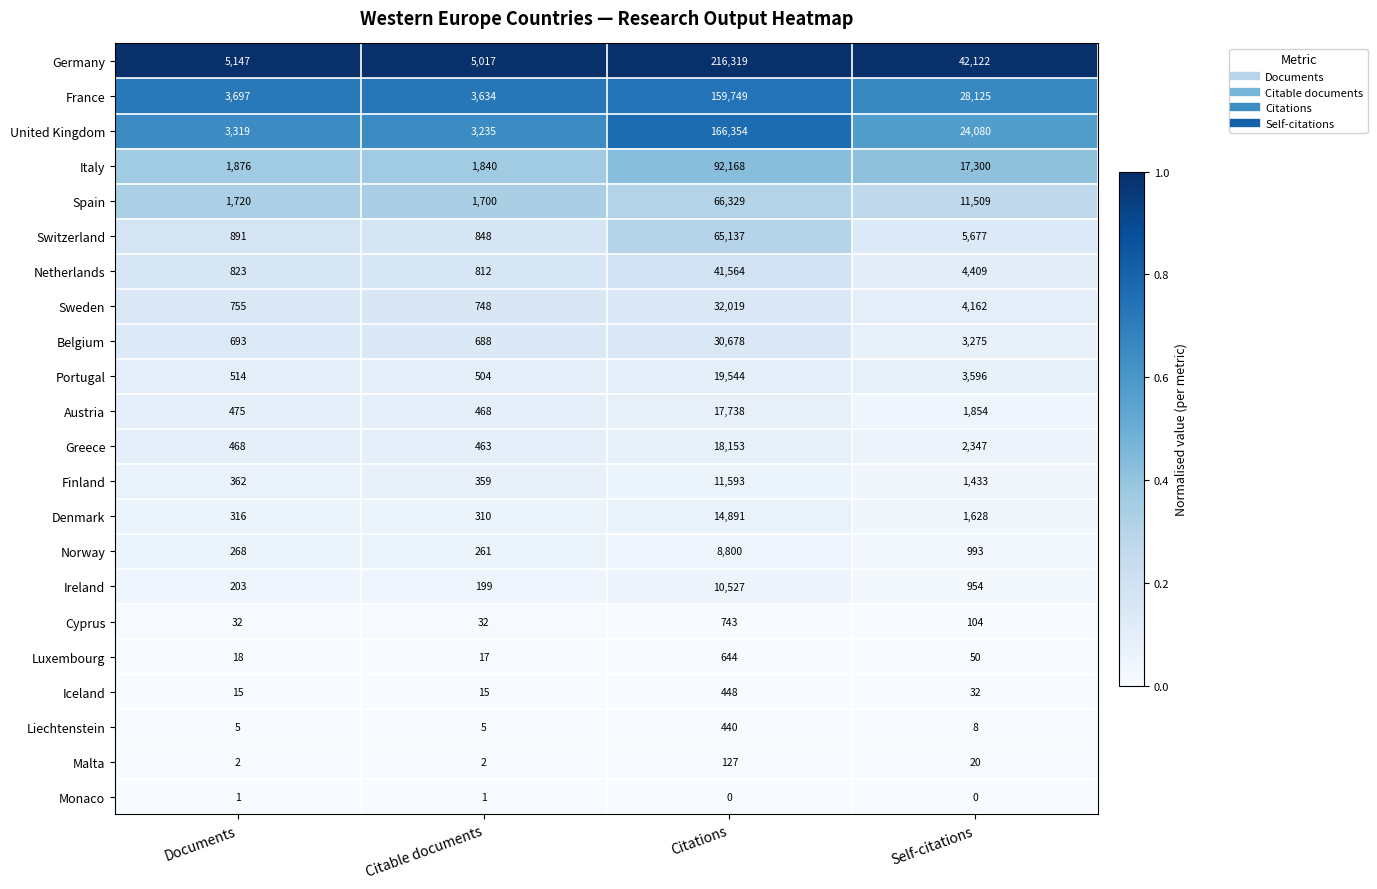

How many data points does each series have?

4